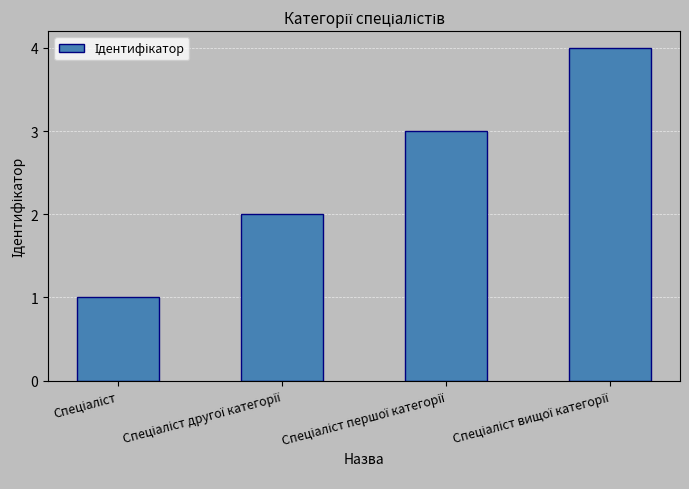

Reading left to right, what are all the values shown in this chart?

1	2	3	4